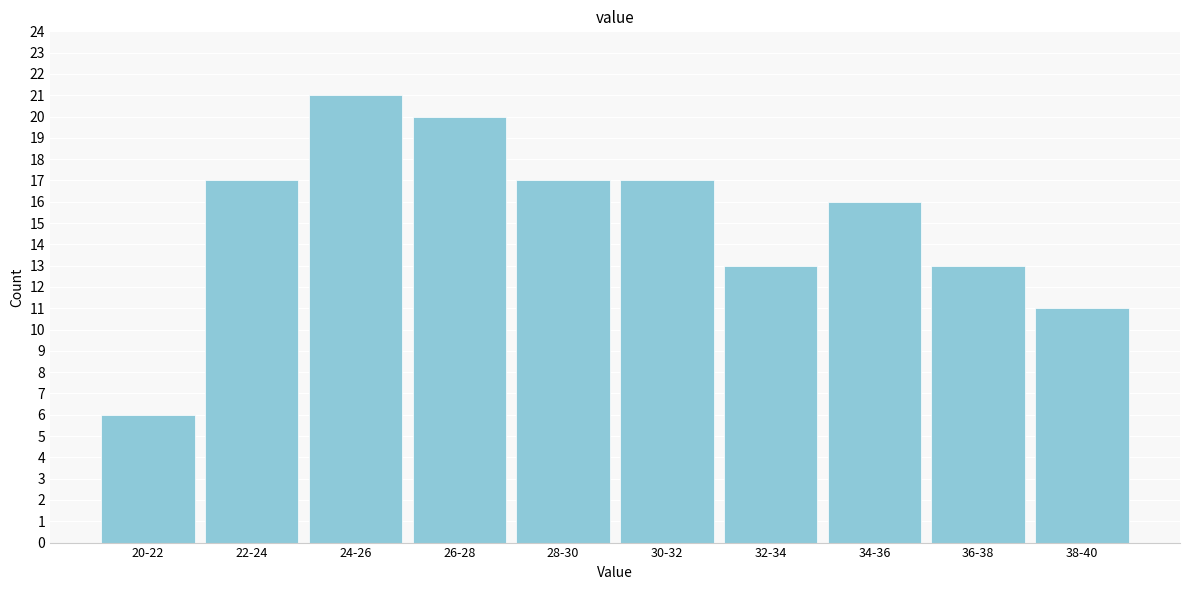

Reading right to left, transcribe all the data shown in this chart.

11	13	16	13	17	17	20	21	17	6